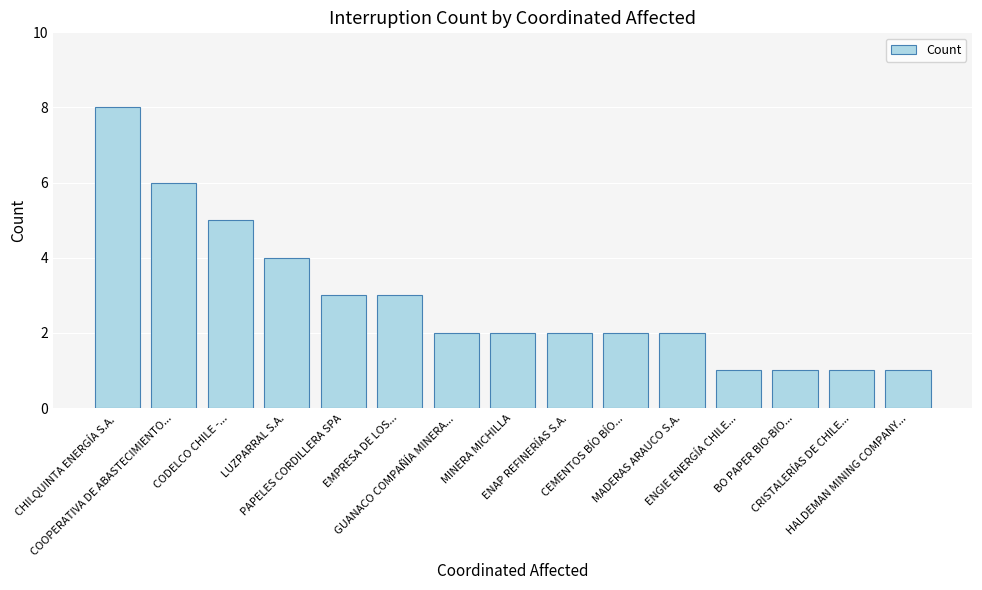

What is the label of the 7th bar from the right?

ENAP REFINERÍAS S.A.